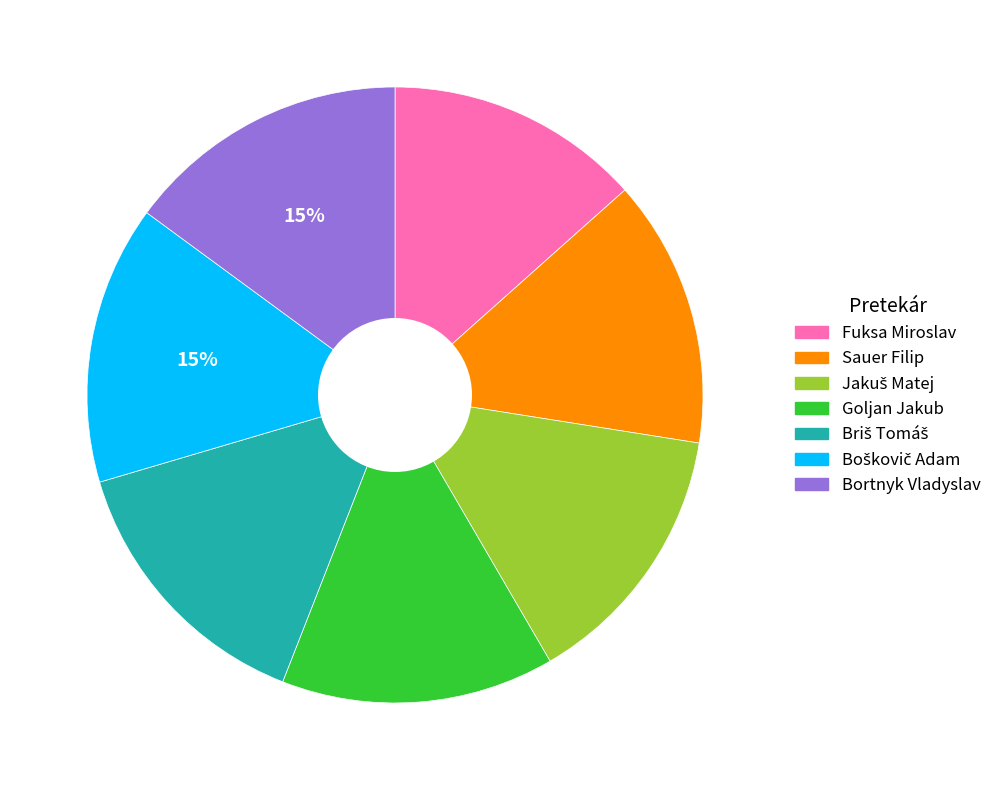

To the nearest percent, what is the combined percentage of Fuksa Miroslav and Sauer Filip?

27%